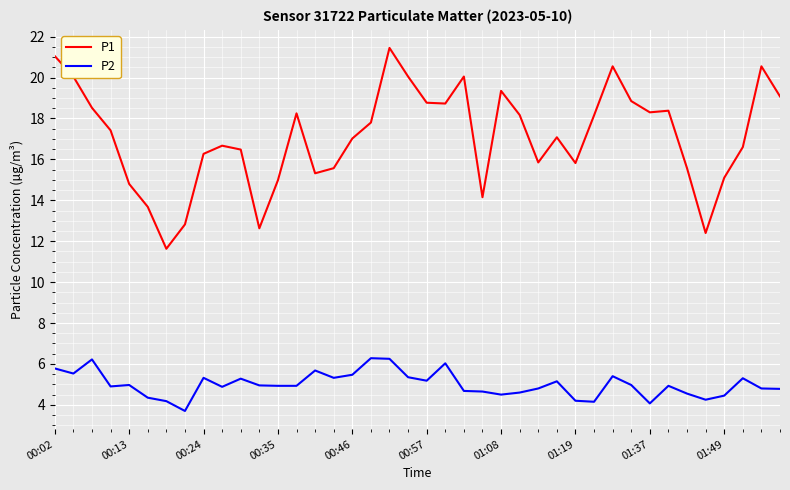

List the series in order of their overall mean, lowest first.

P2, P1